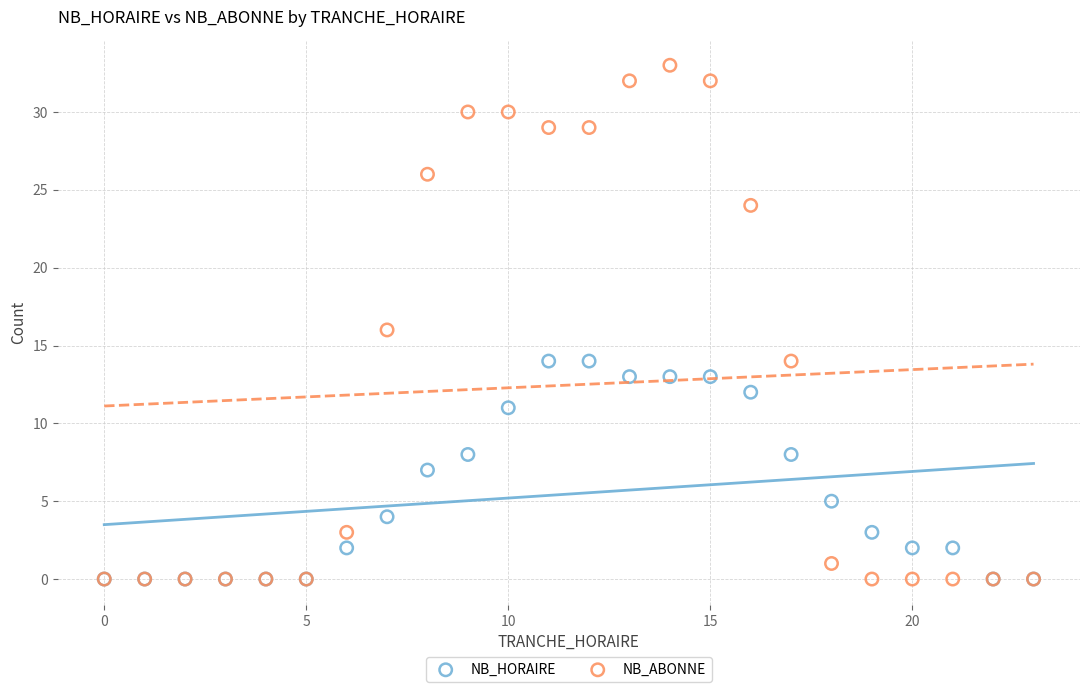

Which series contains the highest Y value?

NB_ABONNE